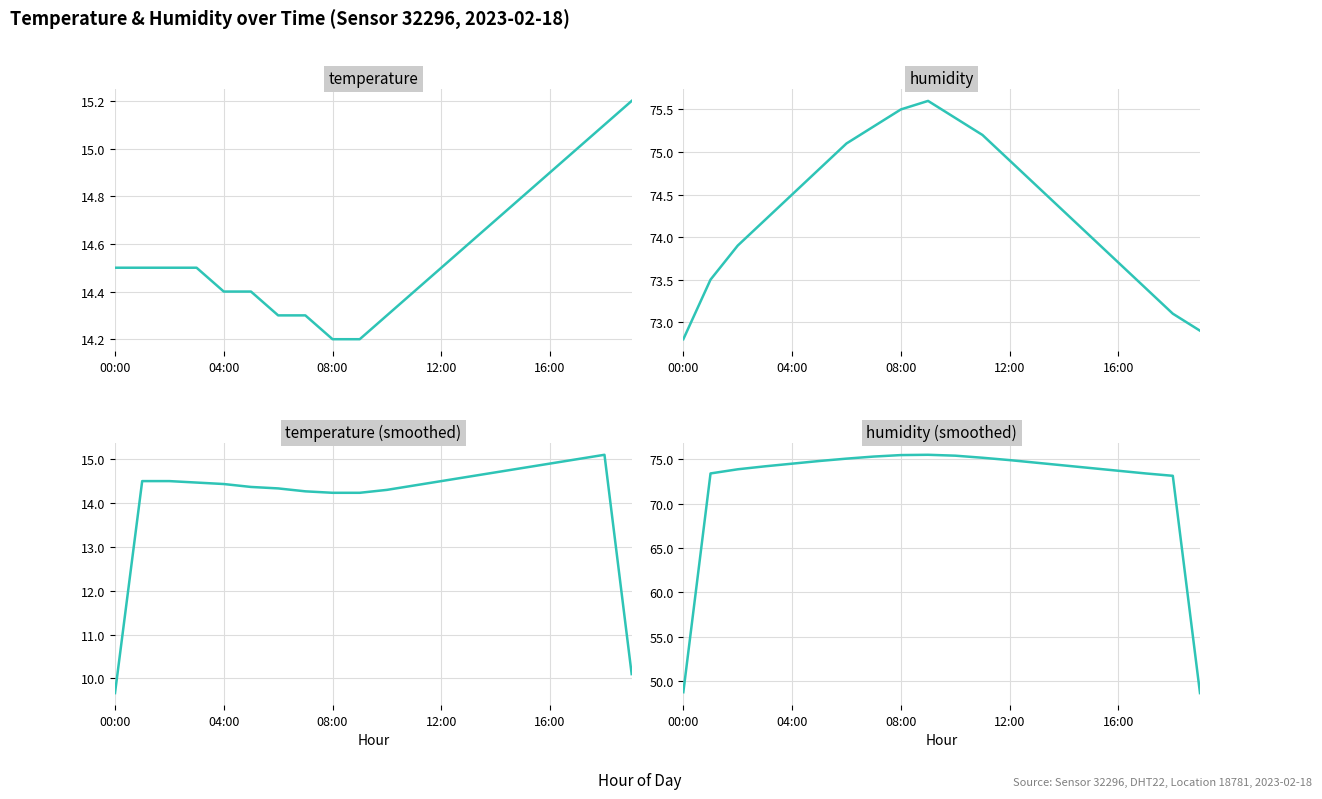

At how many categories does at least one series exceed 14?

20